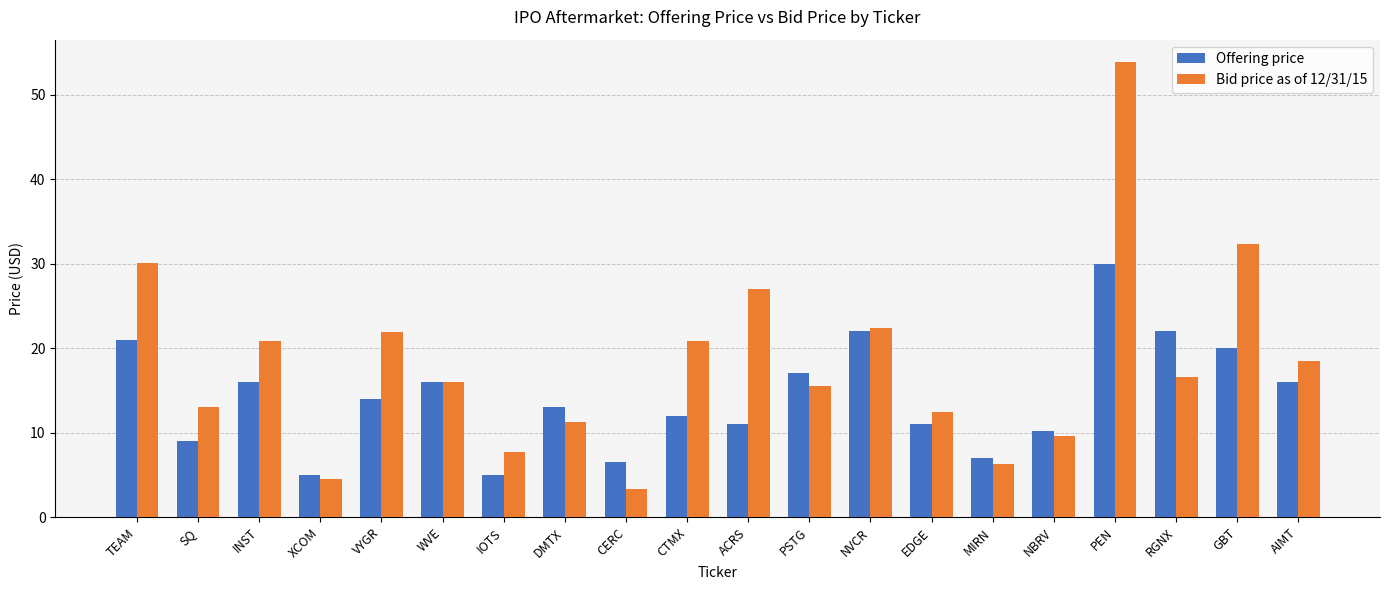

What is the value of the Bid price as of 12/31/15 bar at the 3rd from the left?

20.8